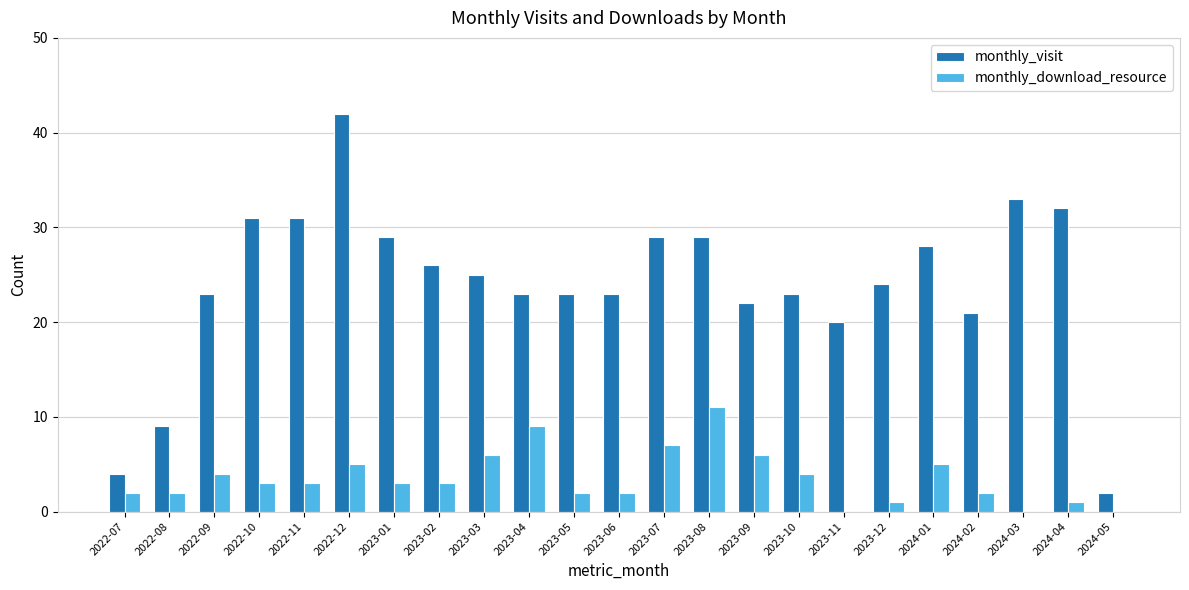

Which series has the largest total across all categories?

monthly_visit